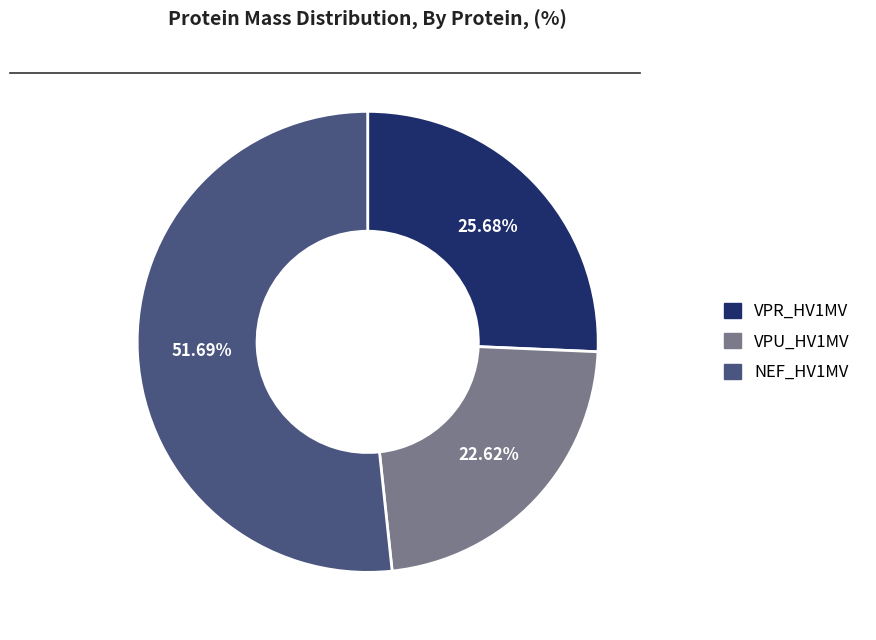

How many slices are in this pie chart?

3